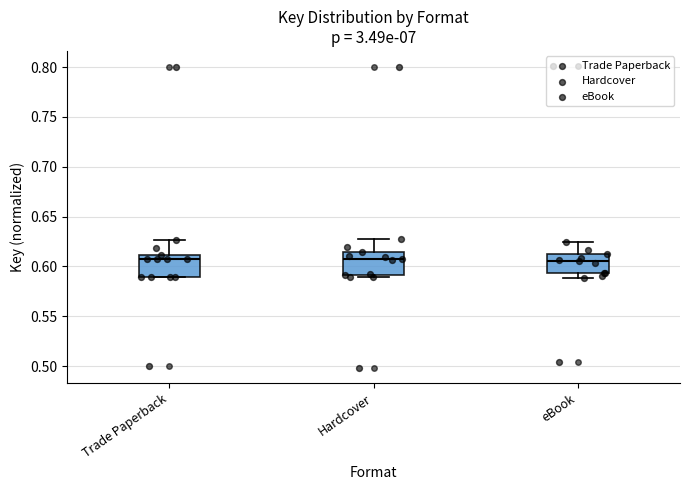

Where is the upper edge of the box for Hardcover on the y-axis? The values are not printed on the chart, so give them approximately, as read against the axis.

0.615